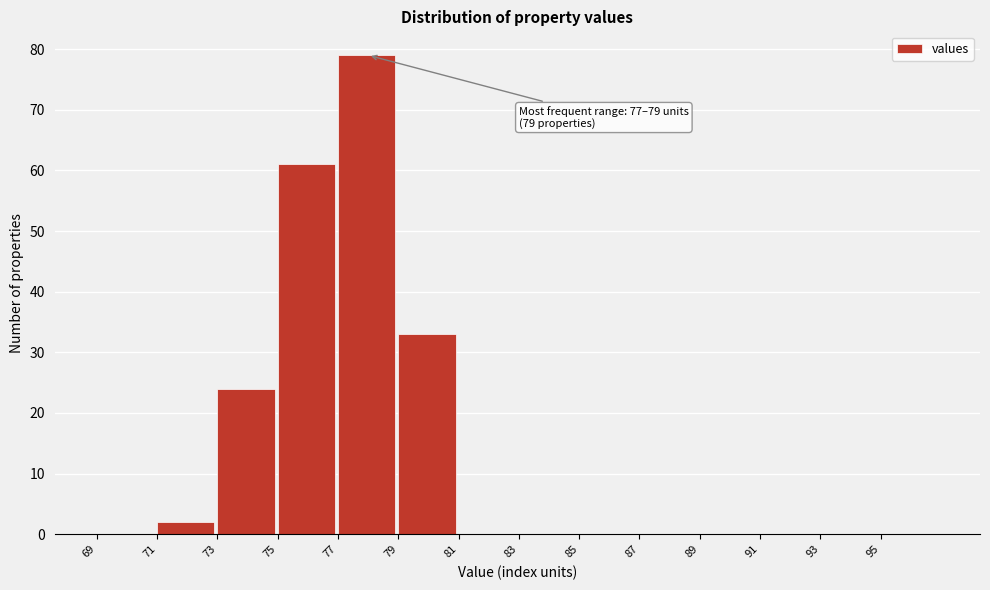

Over which range of the x-axis is the bar tallest?

77 to 79